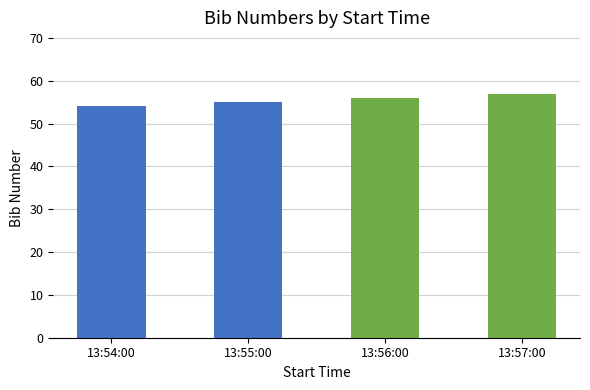

What is the label of the 4th bar from the left?

13:57:00